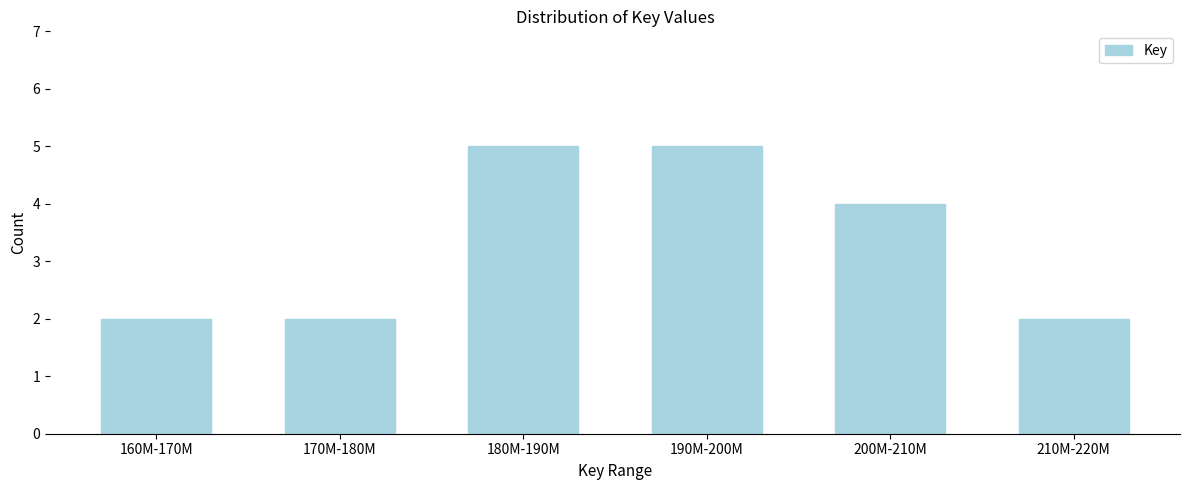

Reading left to right, what are all the values shown in this chart?

160M-170M=2	170M-180M=2	180M-190M=5	190M-200M=5	200M-210M=4	210M-220M=2